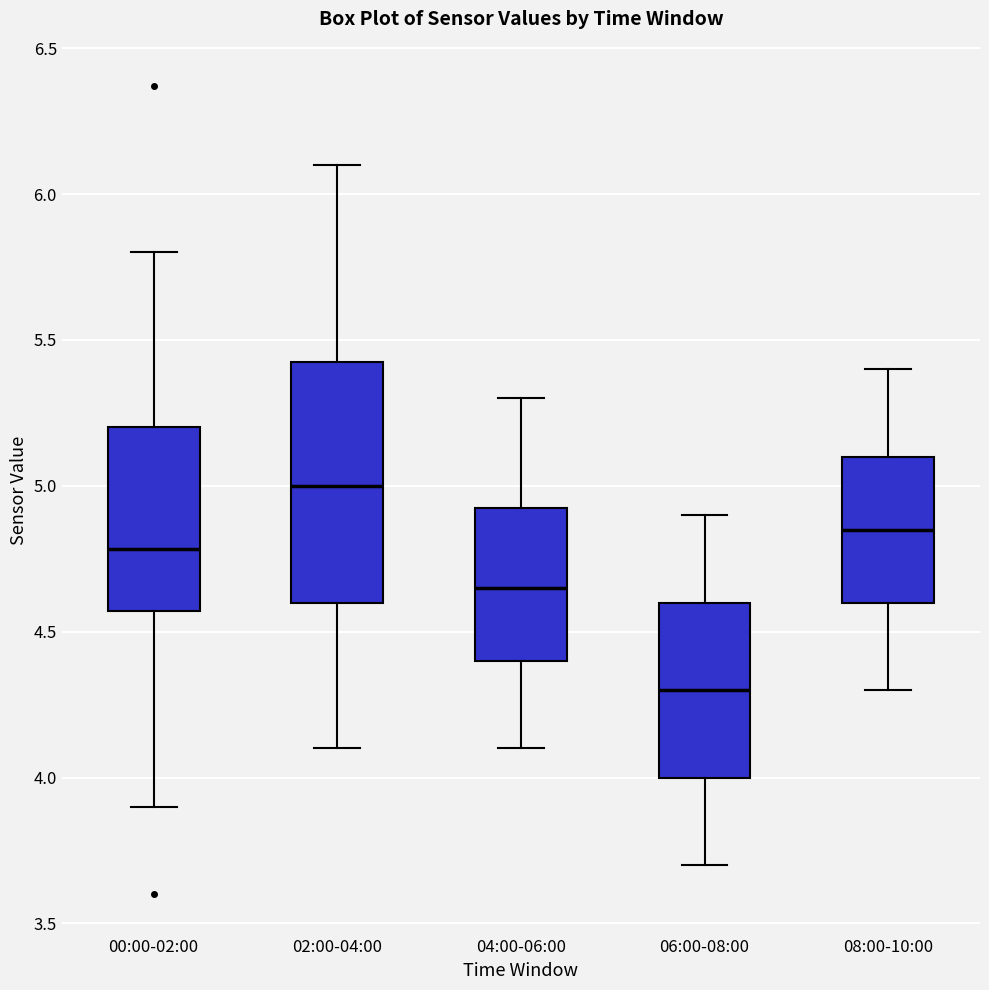

Which box is the tallest, from its lower edge to its upper edge?

02:00-04:00